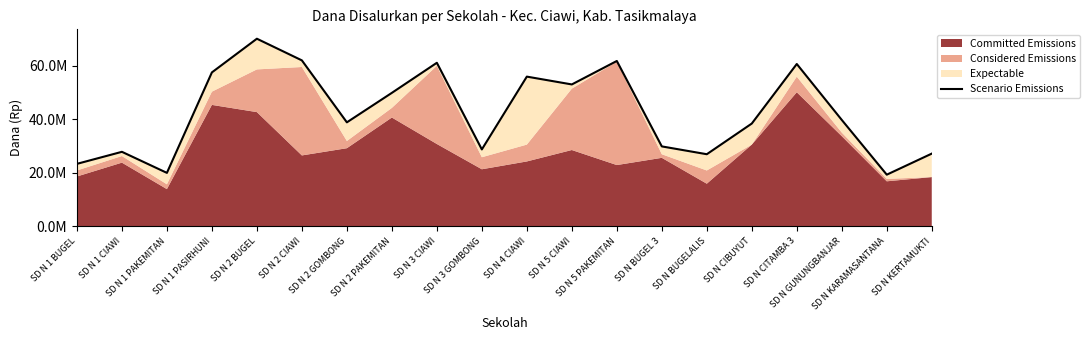

What is the change in value from SD N 5 CIAWI to SD N KERTAMUKTI?

-25875000